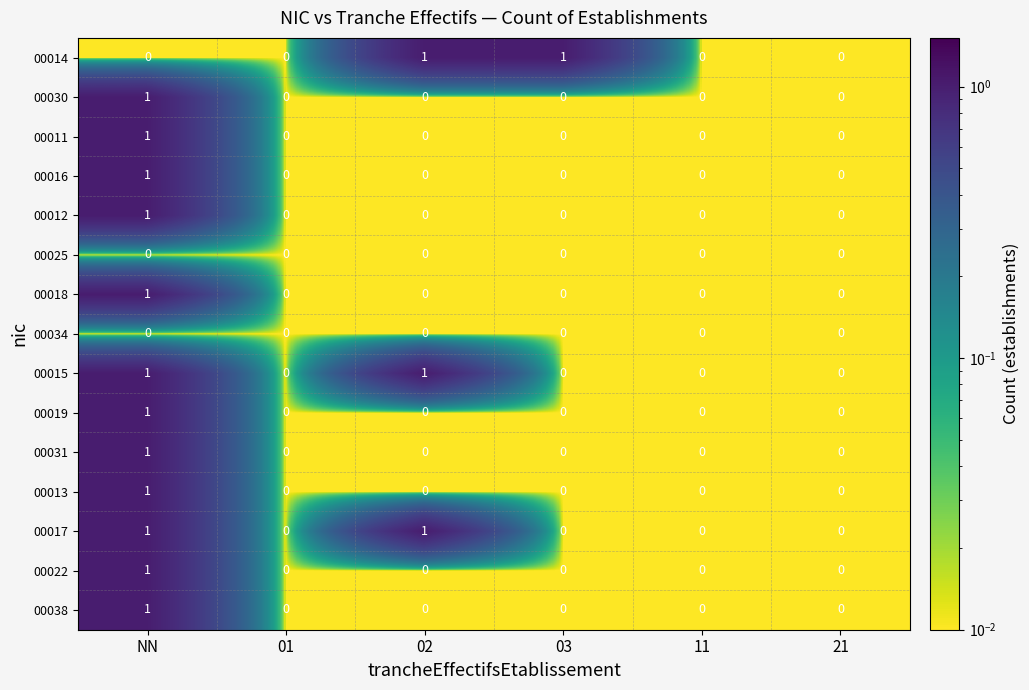

What is the total value across all series at 02?

3